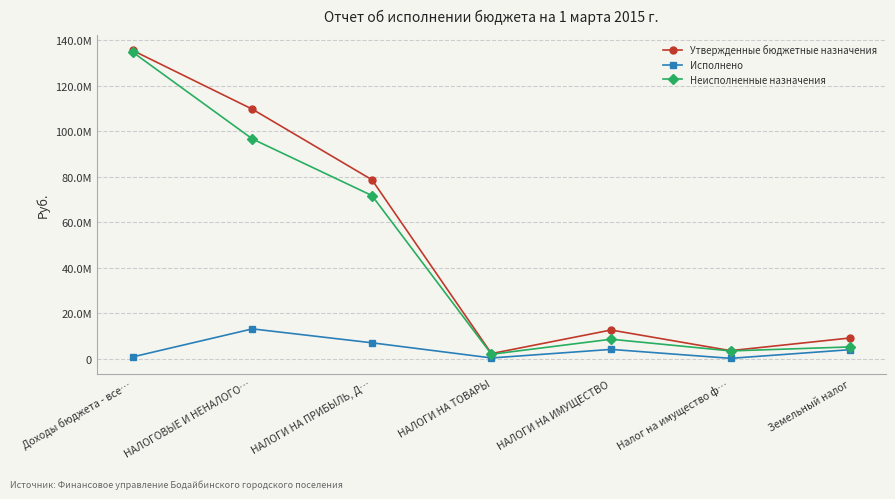

True or false: Исполнено has more than 1 points higher than both neighbors.

True